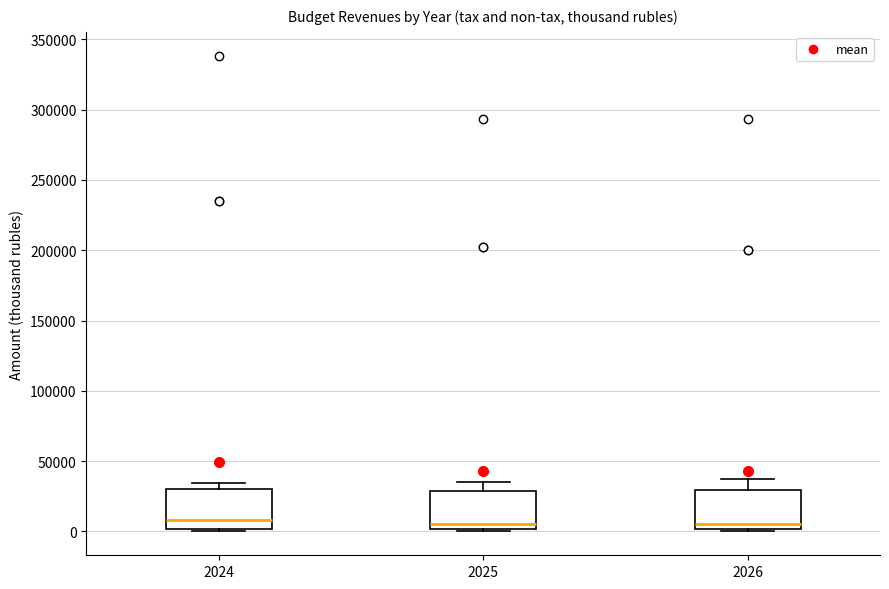

Reading left to right, transcribe this box plot: for each box, give where its median line is, the range the box spans, and where its two whiskers end, as read against the y-axis. The values are not printed on the chart, so give them approximately, as read against the axis.

2024: median 10000, box 0 to 30000, whiskers 0 (just below the box's lower edge) to 35000
2025: median 5000, box 0 to 30000, whiskers 0 to 35000
2026: median 5000, box 0 to 30000, whiskers 0 to 35000